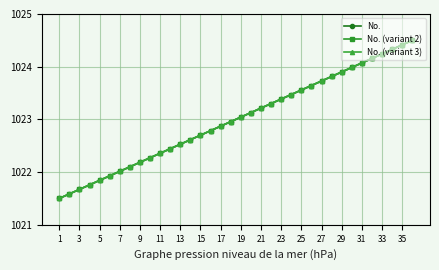

How many lines are shown in the chart?

3